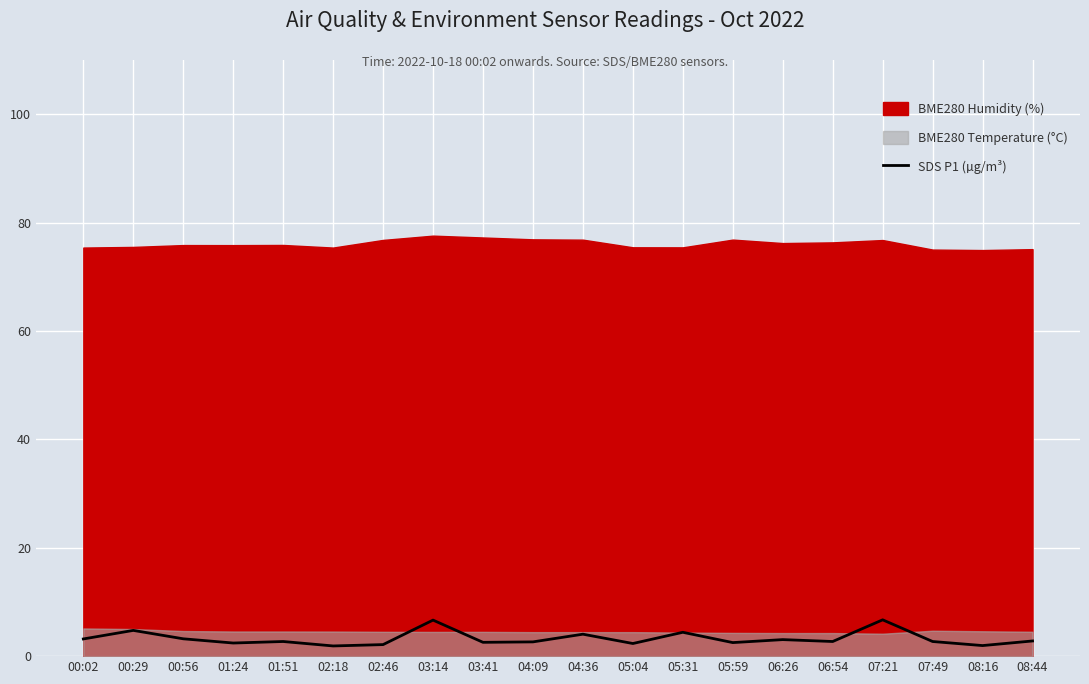

At which label is the value closest to 4?

04:36